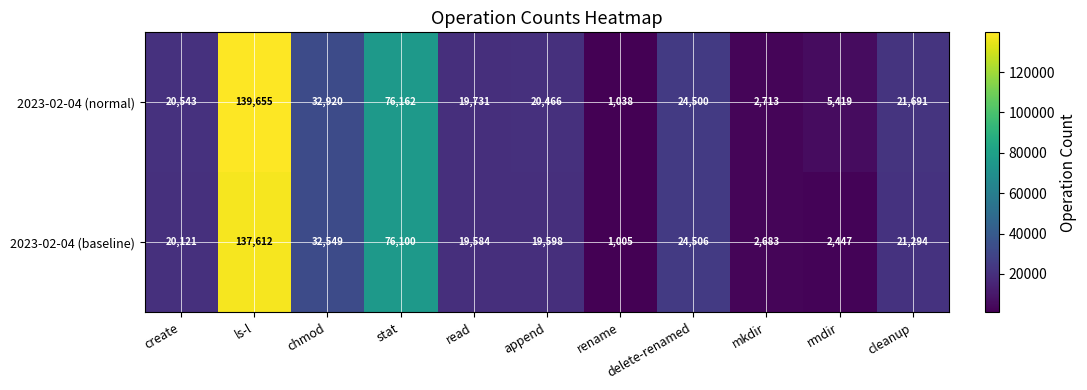

Where is 2023-02-04 (baseline) nearest to the value 69308?

stat